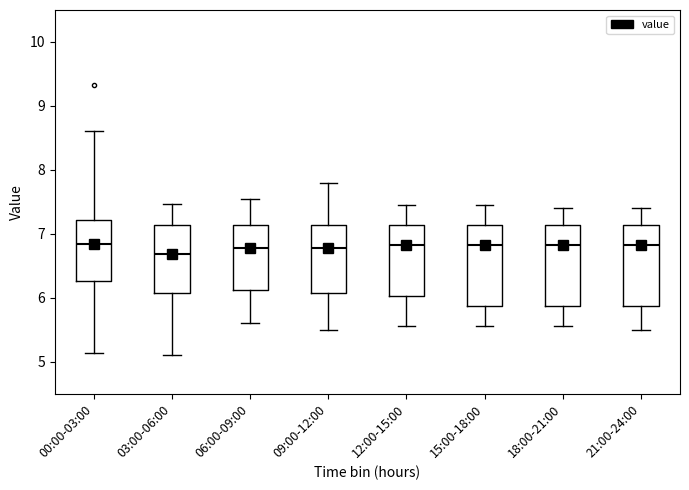

Where is the upper edge of the box for 15:00-18:00 on the y-axis? The values are not printed on the chart, so give them approximately, as read against the axis.

7.1